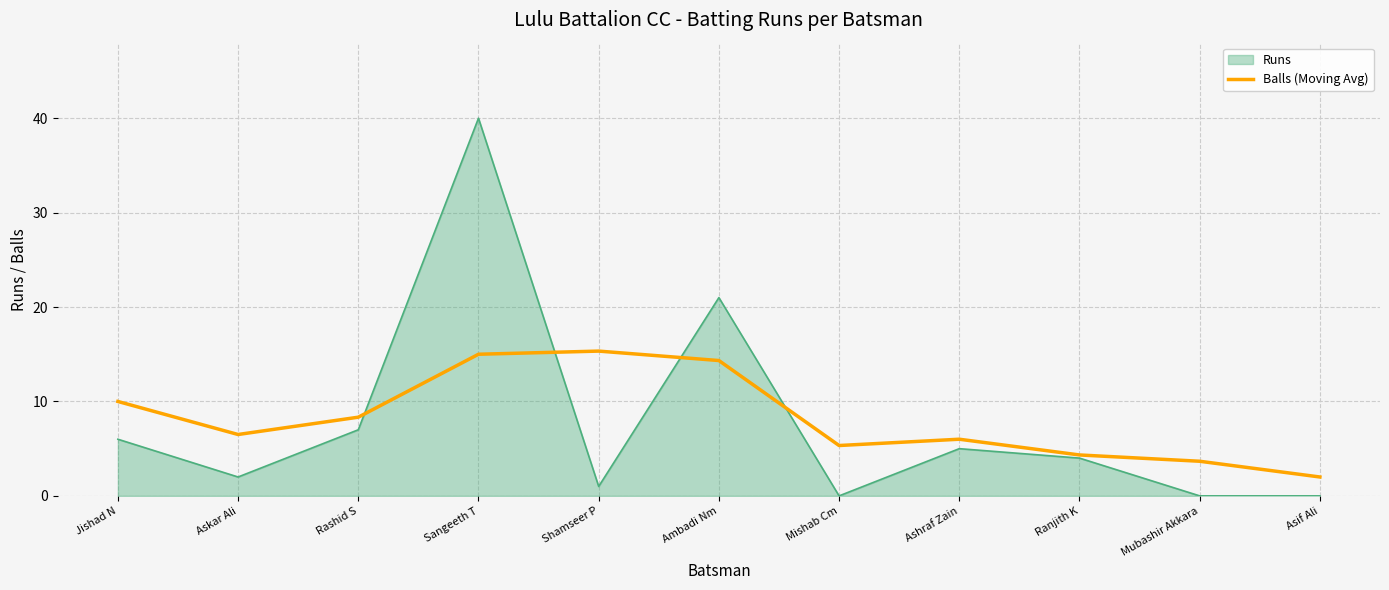

Count the number of categories in the chart.

11